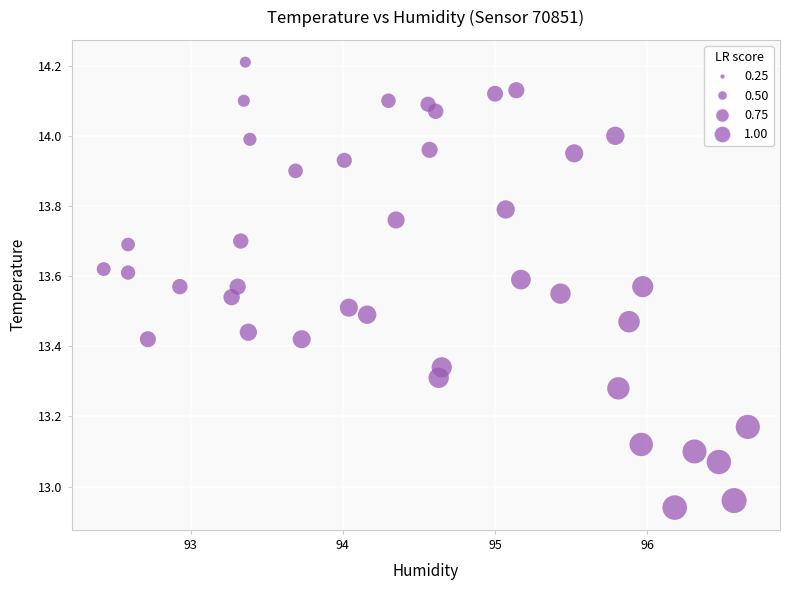

What is the range of Y values (max minus min)?

1.3